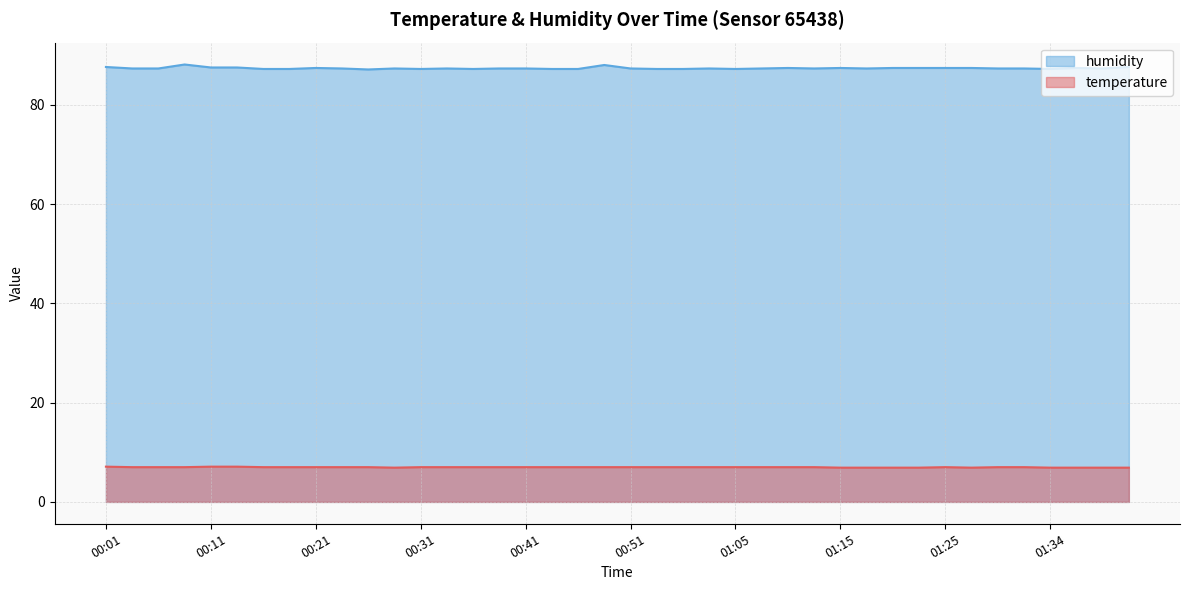

Reading left to right, transcribe all the data shown in this chart.

temperature: 00:01=7.1	00:03=7.0	00:06=7.0	00:08=7.0	00:11=7.1	00:14=7.1	00:16=7.0	00:19=7.0	00:21=7.0	00:24=7.0	00:26=7.0	00:29=6.9	00:31=7.0	00:34=7.0	00:36=7.0	00:39=7.0	00:41=7.0	00:44=7.0	00:46=7.0	00:49=7.0	00:51=7.0	00:54=7.0	00:56=7.0	00:59=7.0	01:05=7.0	01:07=7.0	01:10=7.0	01:12=7.0	01:15=6.9	01:17=6.9	01:20=6.9	01:22=6.9	01:25=7.0	01:27=6.9	01:30=7.0	01:32=7.0	01:34=6.9	01:37=6.9	01:39=6.9	01:50=6.9
humidity: 00:01=87.6	00:03=87.3	00:06=87.3	00:08=88.1	00:11=87.5	00:14=87.5	00:16=87.2	00:19=87.2	00:21=87.4	00:24=87.3	00:26=87.1	00:29=87.3	00:31=87.2	00:34=87.3	00:36=87.2	00:39=87.3	00:41=87.3	00:44=87.2	00:46=87.2	00:49=88.0	00:51=87.3	00:54=87.2	00:56=87.2	00:59=87.3	01:05=87.2	01:07=87.3	01:10=87.4	01:12=87.3	01:15=87.4	01:17=87.3	01:20=87.4	01:22=87.4	01:25=87.4	01:27=87.4	01:30=87.3	01:32=87.3	01:34=87.2	01:37=87.4	01:39=87.3	01:50=87.6